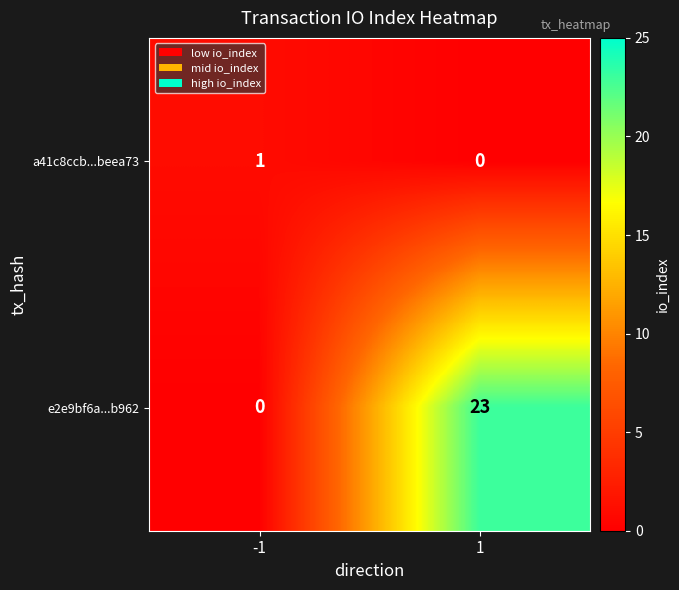

At -1, list the series in order from smallest to largest.

e2e9bf6a...b962, a41c8ccb...beea73